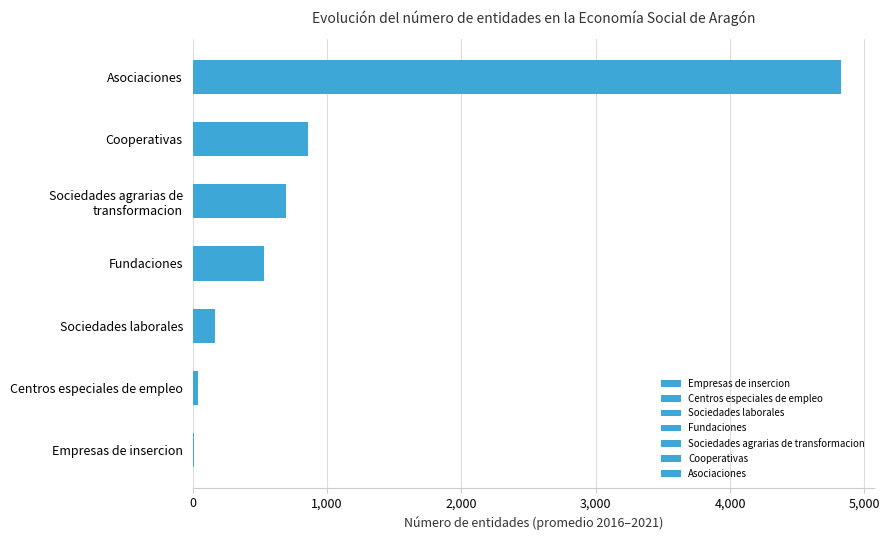

Count the number of values greater than 531.

4